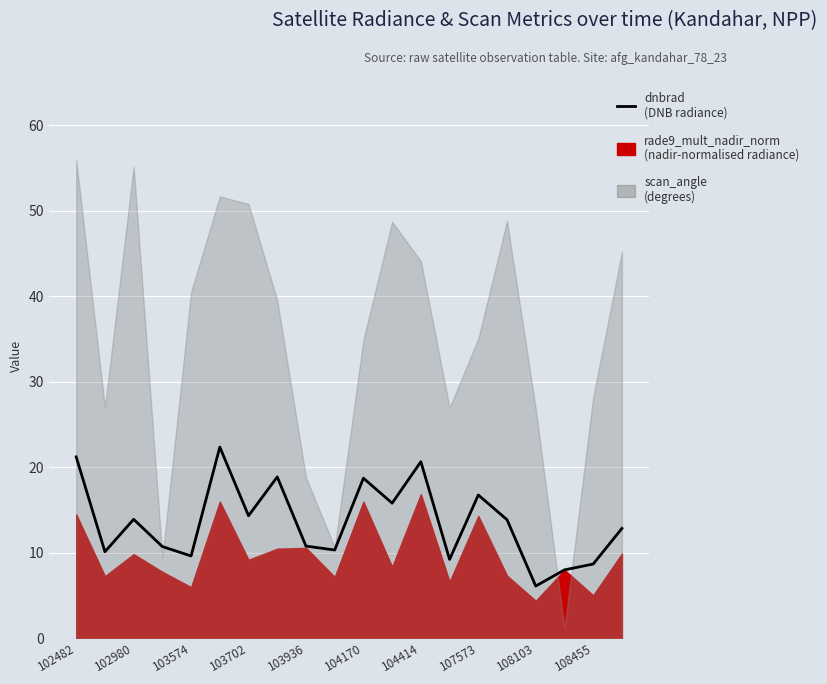

True or false: the data shows 7.2 at 102980.

False